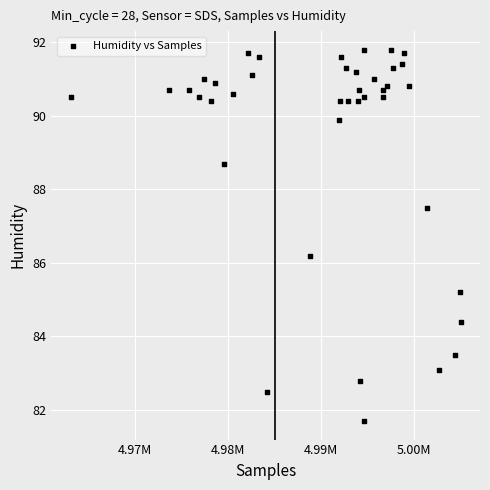

What Y value in the scatter plot is closest to 86?

86.2